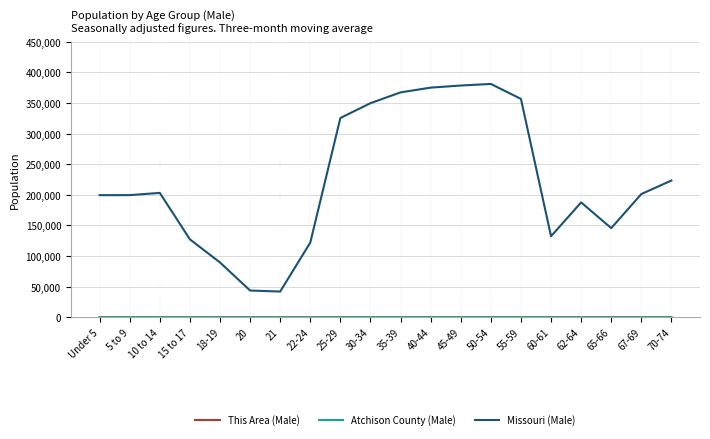

Which series has the largest total across all categories?

Missouri (Male)